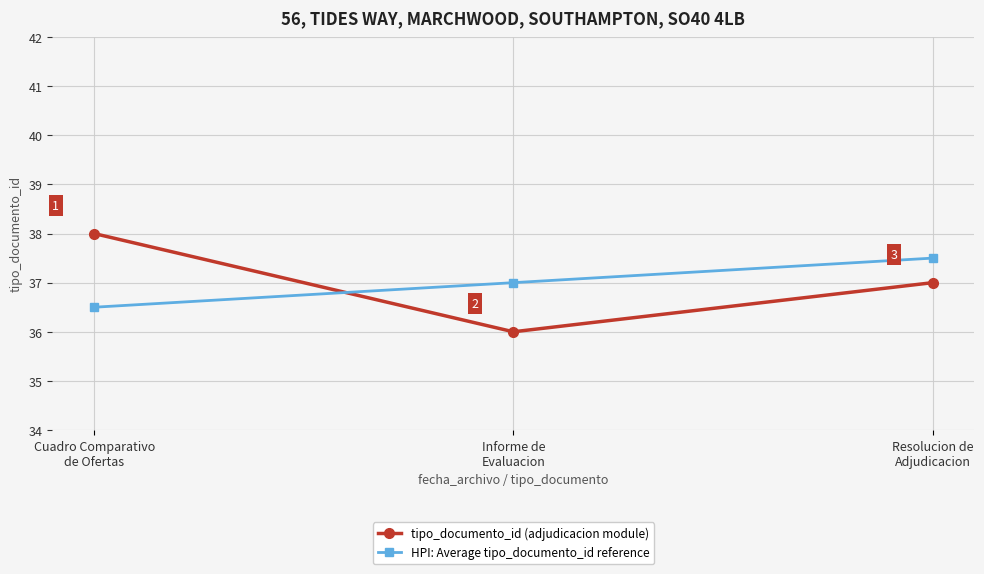

What is the difference between the maximum and minimum values in the tipo_documento_id (adjudicacion module) series?

2.0